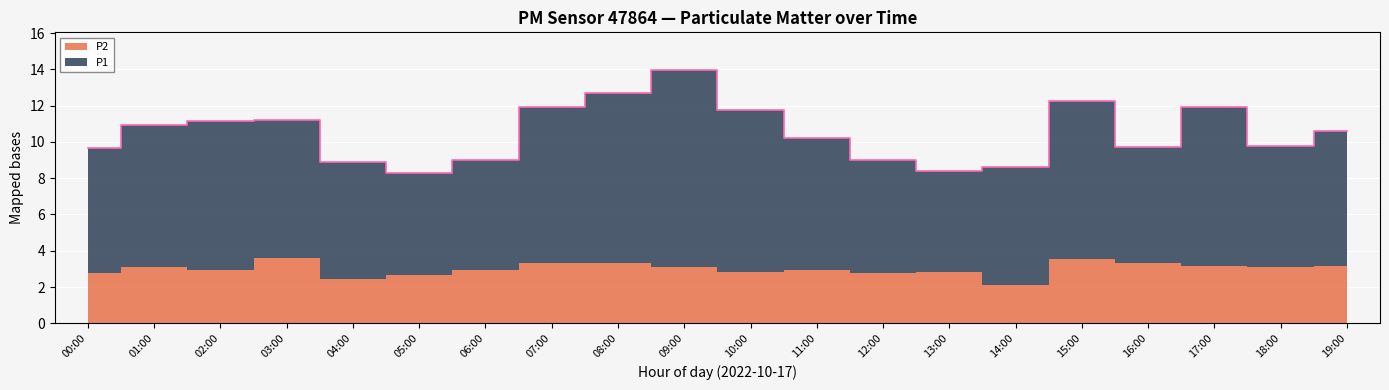

Reading left to right, extract all data points from this chart.

00:00=9.7	01:00=10.9	02:00=11.1	03:00=11.2	04:00=8.9	05:00=8.3	06:00=9.0	07:00=11.9	08:00=12.7	09:00=13.9	10:00=11.8	11:00=10.2	12:00=9.0	13:00=8.4	14:00=8.6	15:00=12.3	16:00=9.7	17:00=11.9	18:00=9.8	19:00=10.6